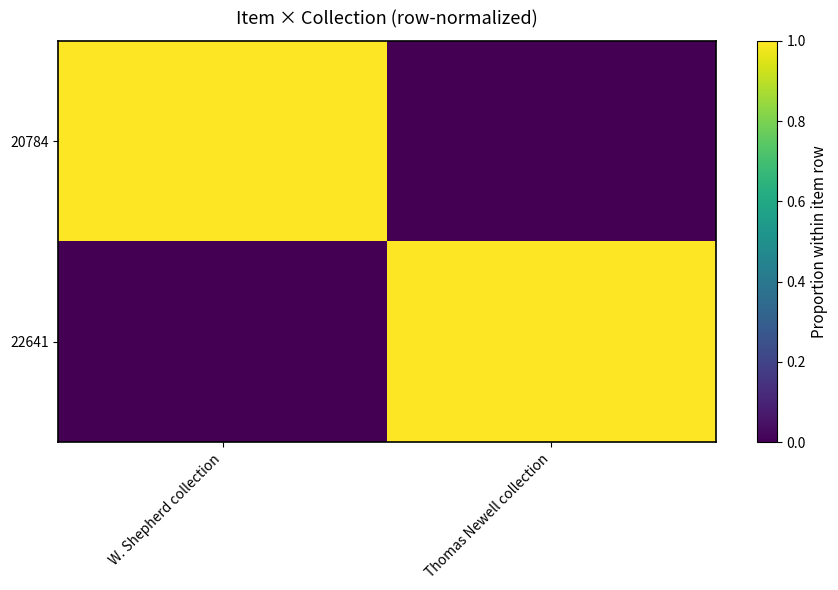

Which series changed the most between W. Shepherd collection and Thomas Newell collection?

20784